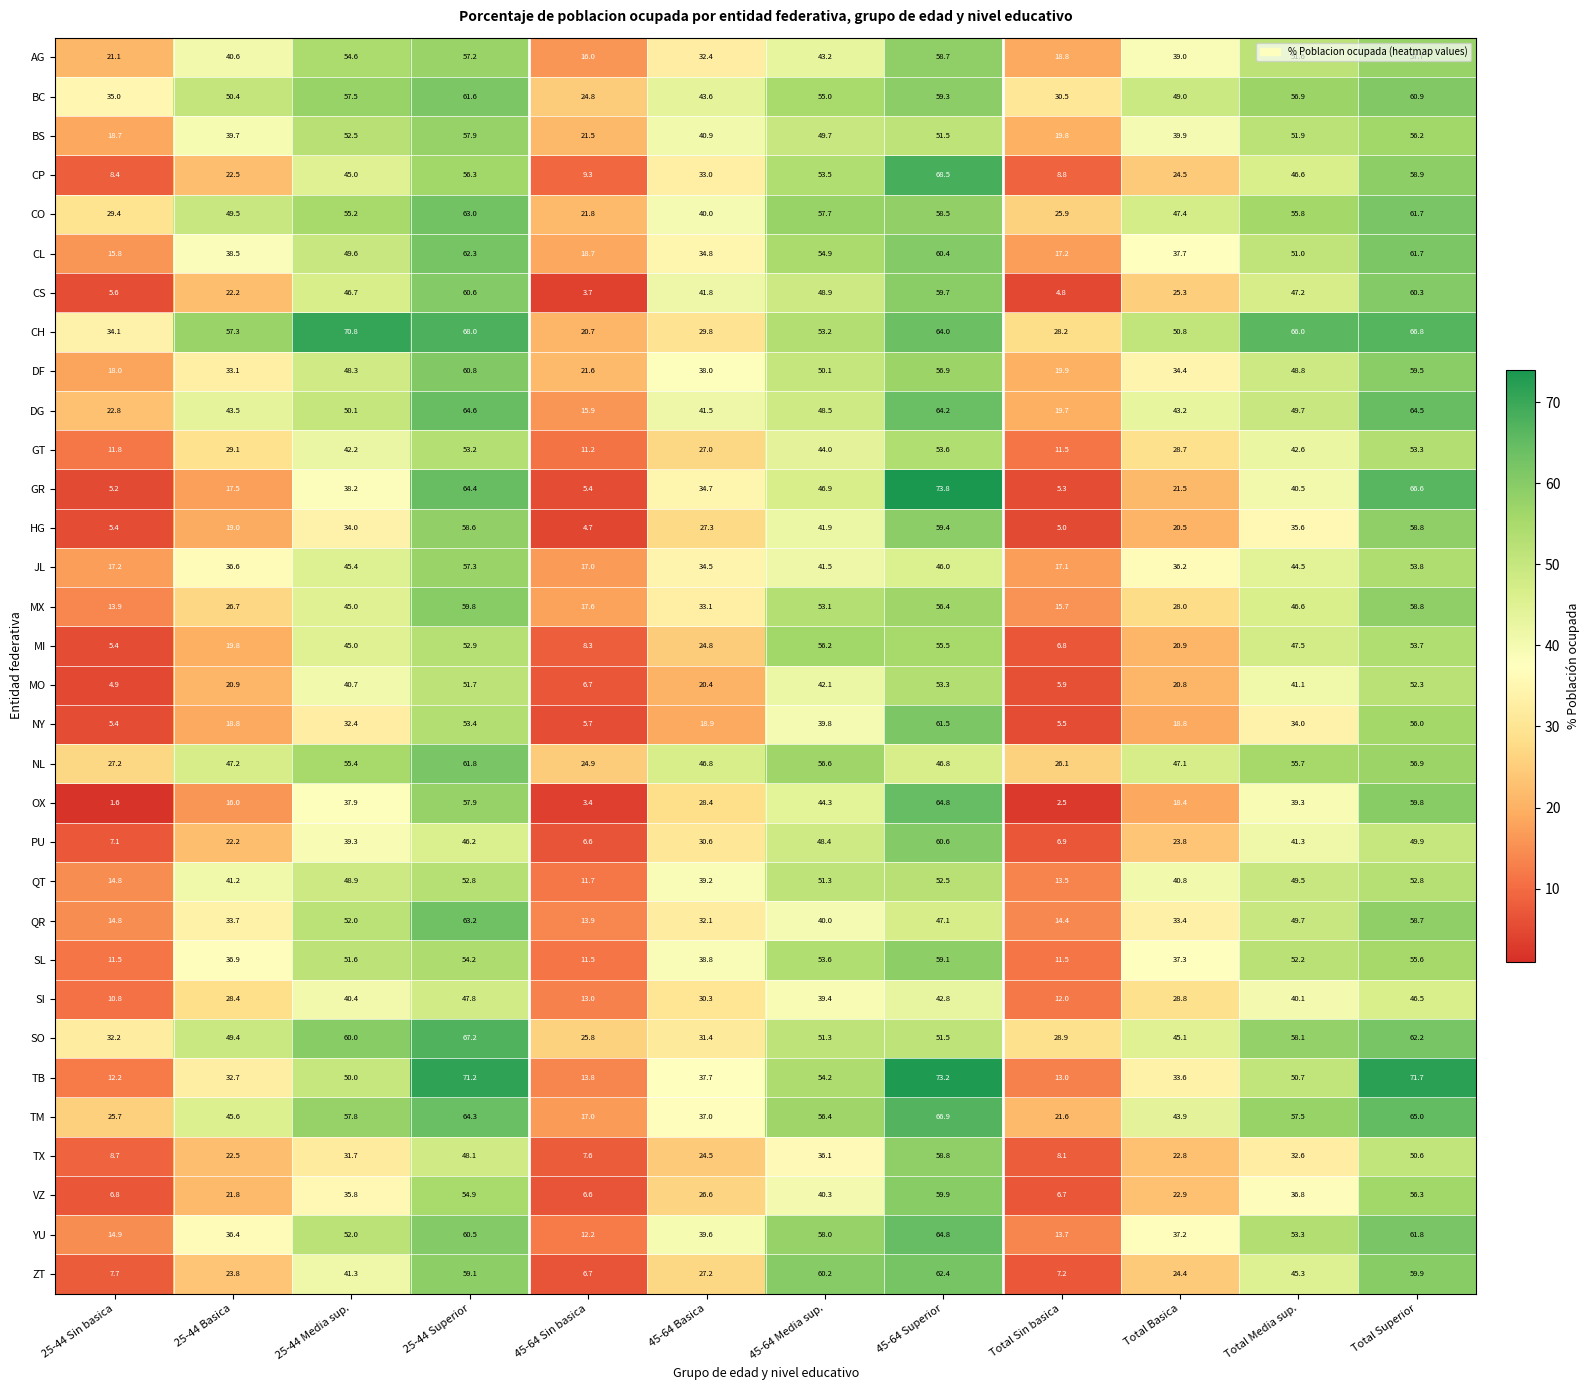

What is the difference between the maximum and minimum values in the CO series?

41.2